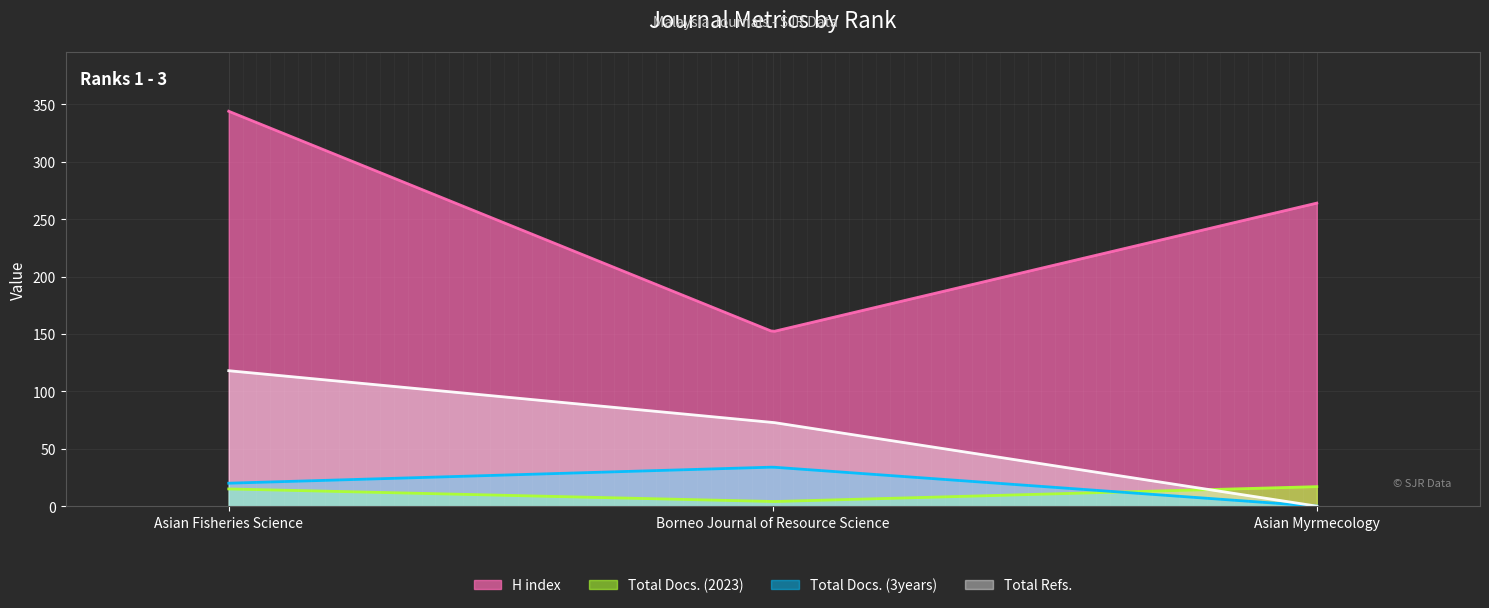

What is the difference between the maximum and minimum values in the Total Docs. (3years) series?

34.0